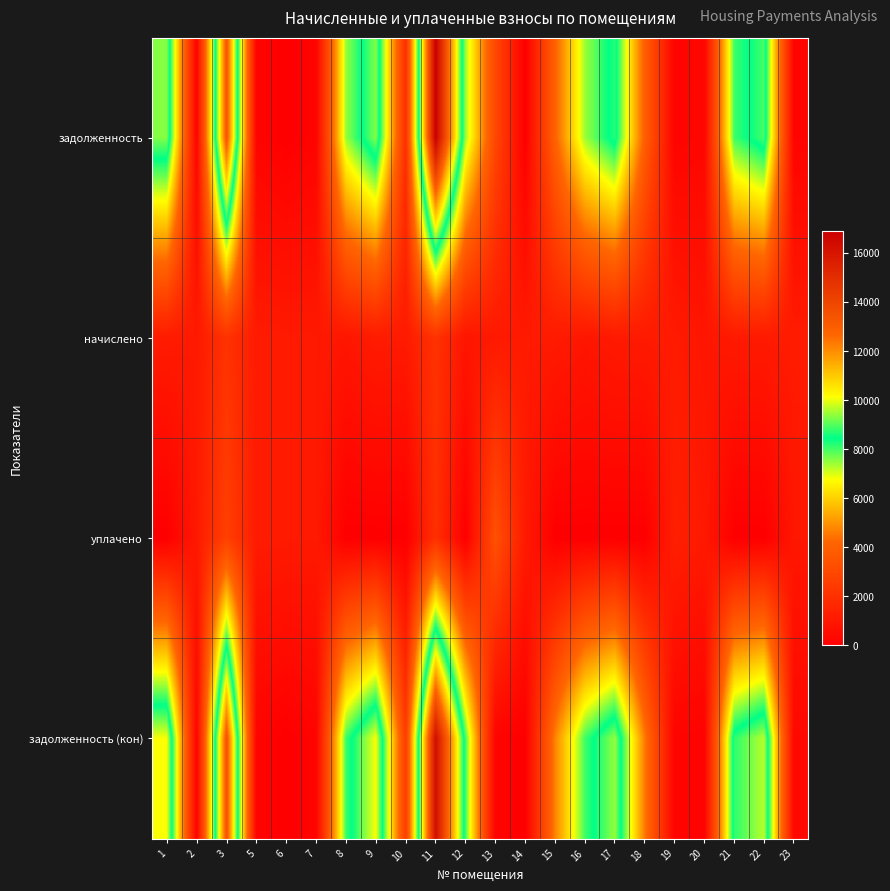

List the series in order of their peak value, highest first.

задолженность, задолженность (кон), уплачено, начислено